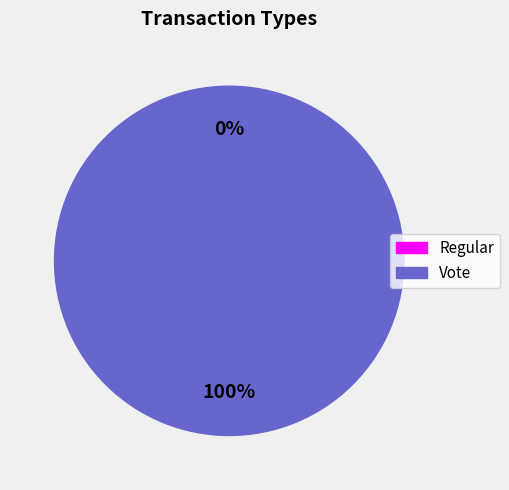

Which category has the biggest portion of the pie?

Vote